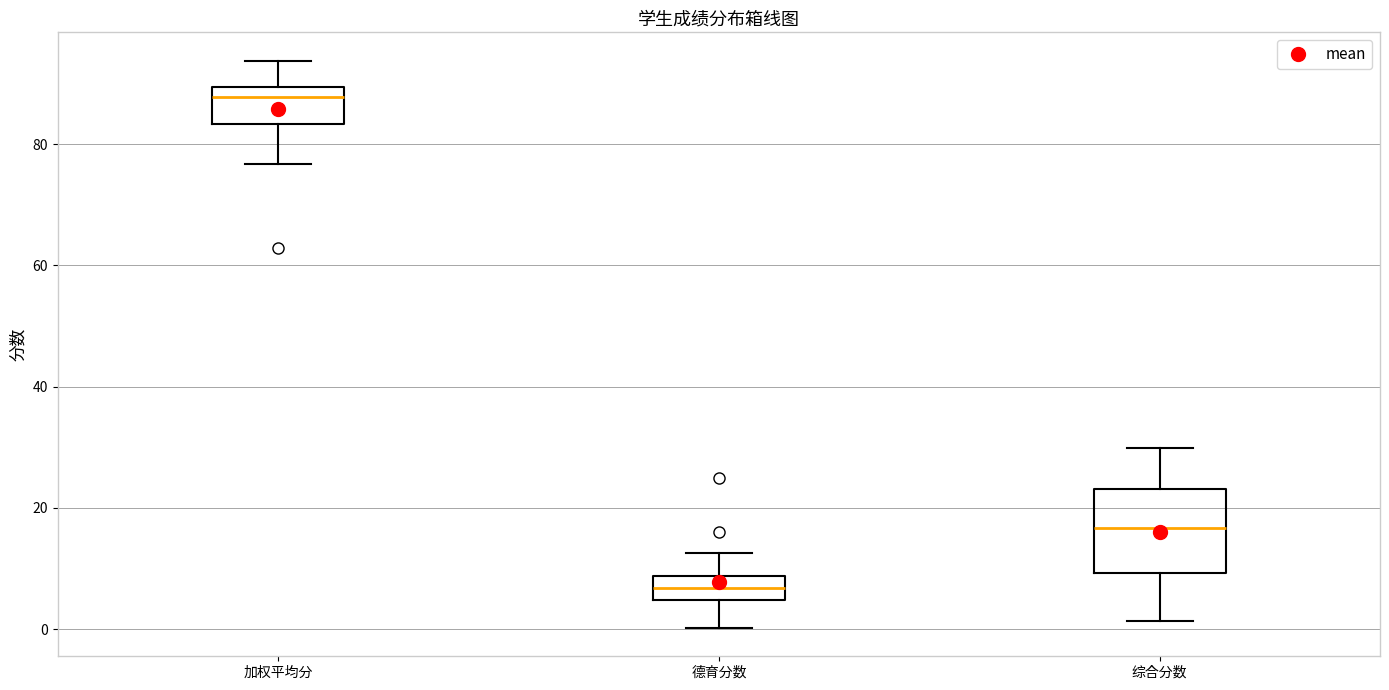

Comparing the boxes themselves (not the whiskers), which one is the tallest?

综合分数